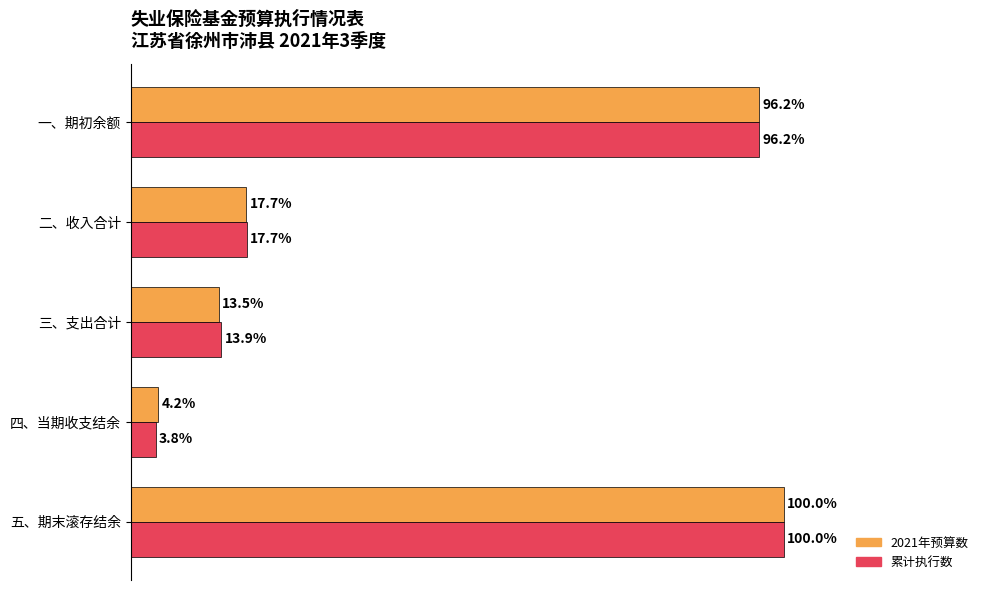

At which category is the sum across all series the highest?

五、期末滚存结余